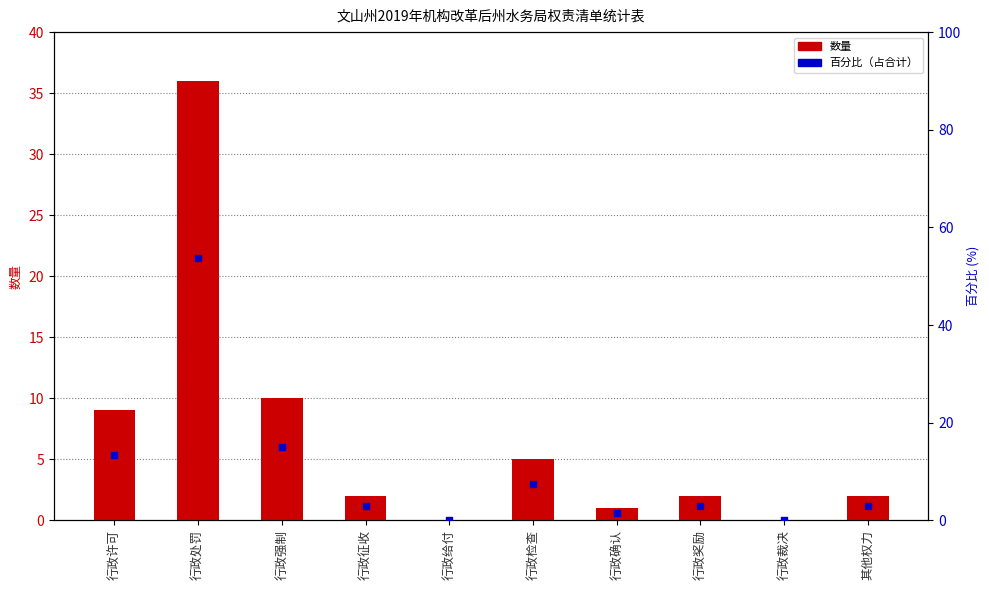

At how many categories does at least one series exceed 19?

1